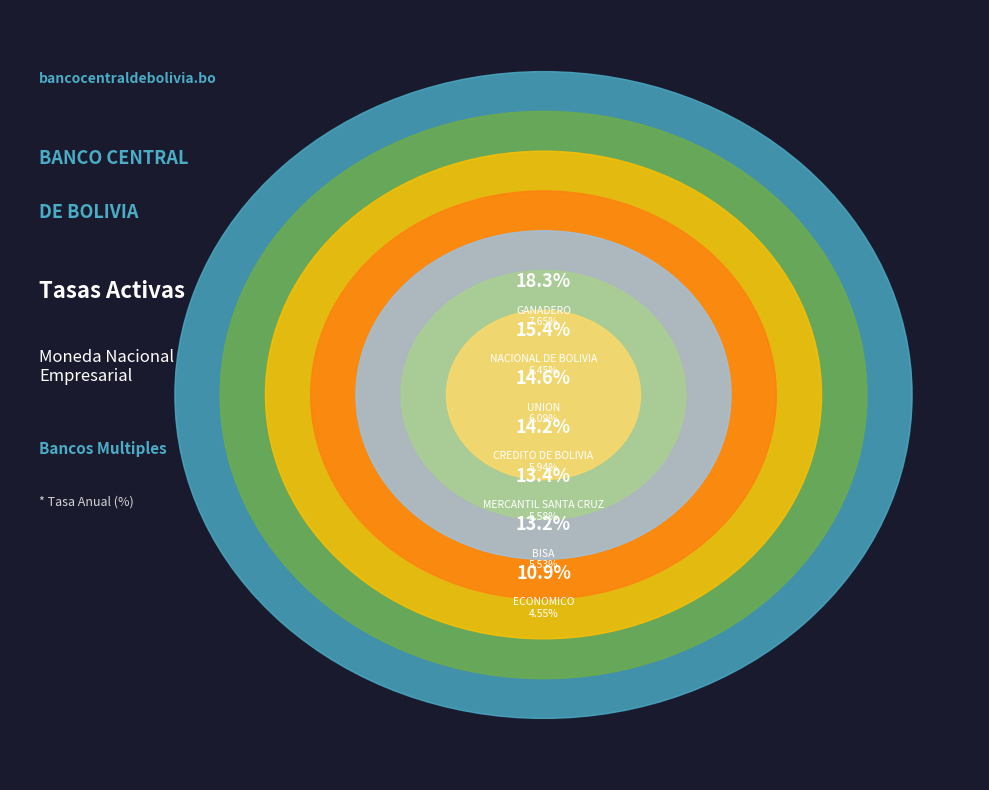

Combined, do GANADERO and ECONOMICO account for over 50%?

No